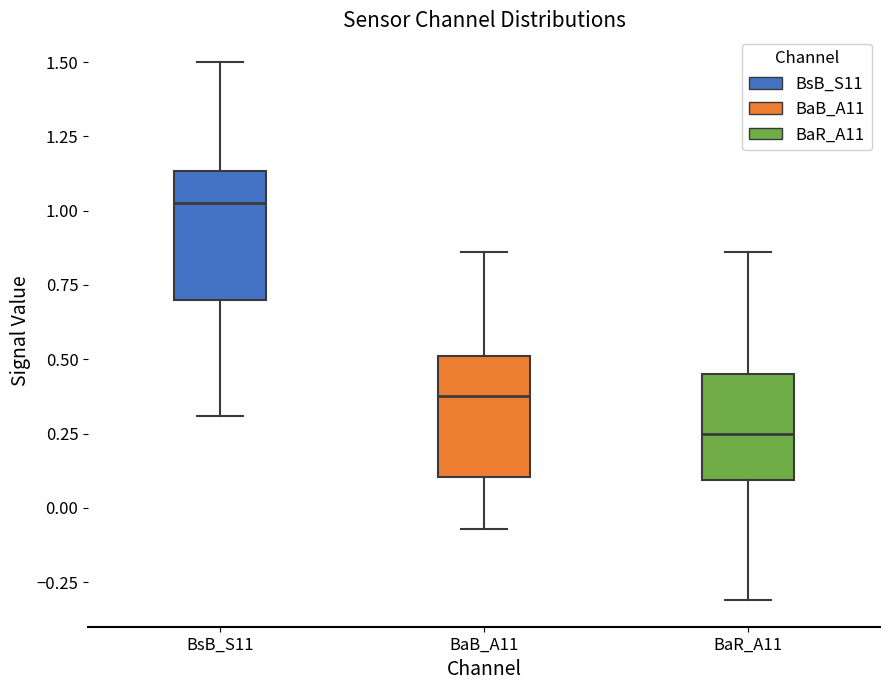

Where does the upper whisker of the box for BaB_A11 end on the y-axis? The values are not printed on the chart, so give them approximately, as read against the axis.

0.85